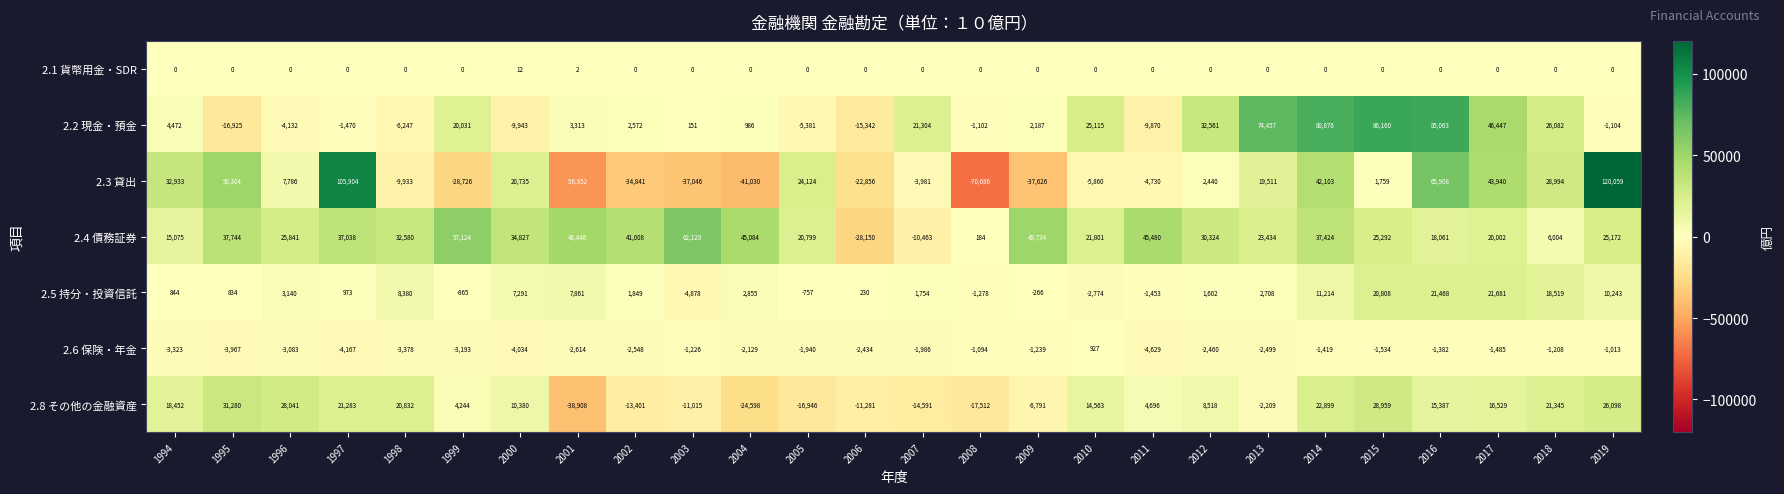

Which category has the lowest value across all series?

2008